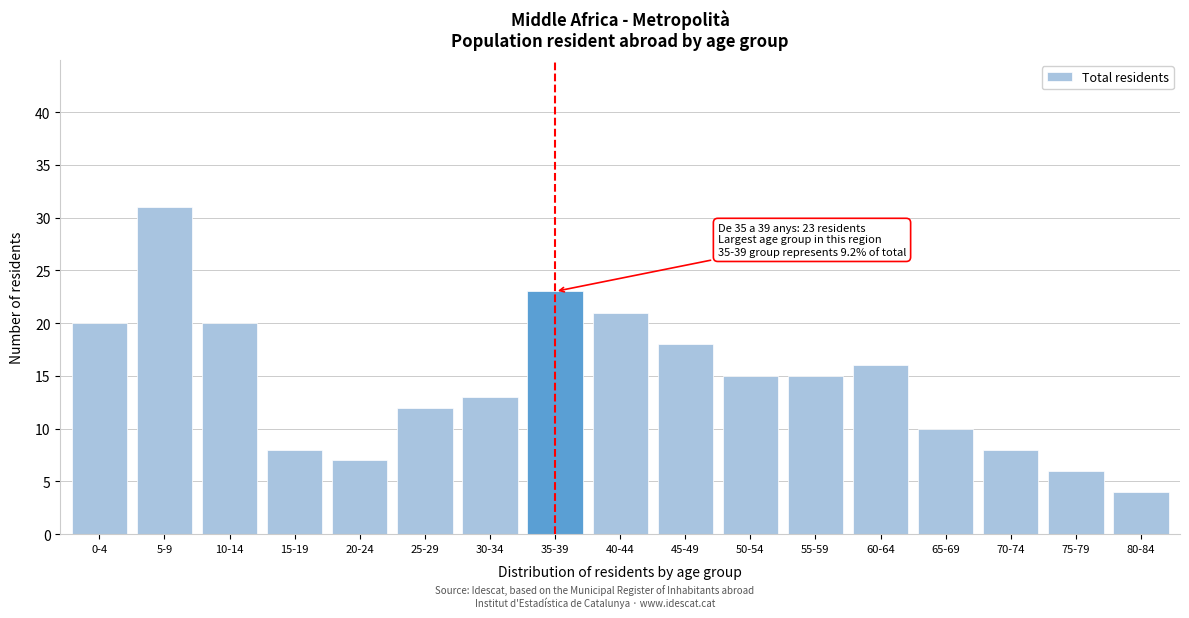

Reading left to right, what are all the values shown in this chart?

20	31	20	8	7	12	13	23	21	18	15	15	16	10	8	6	4